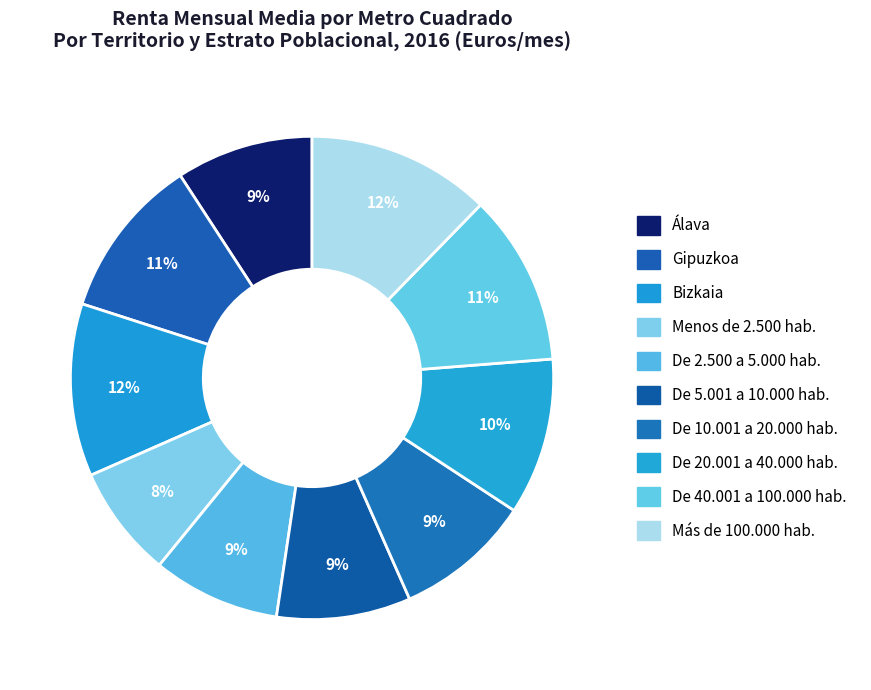

To the nearest percent, what is the average slice percentage?

10%